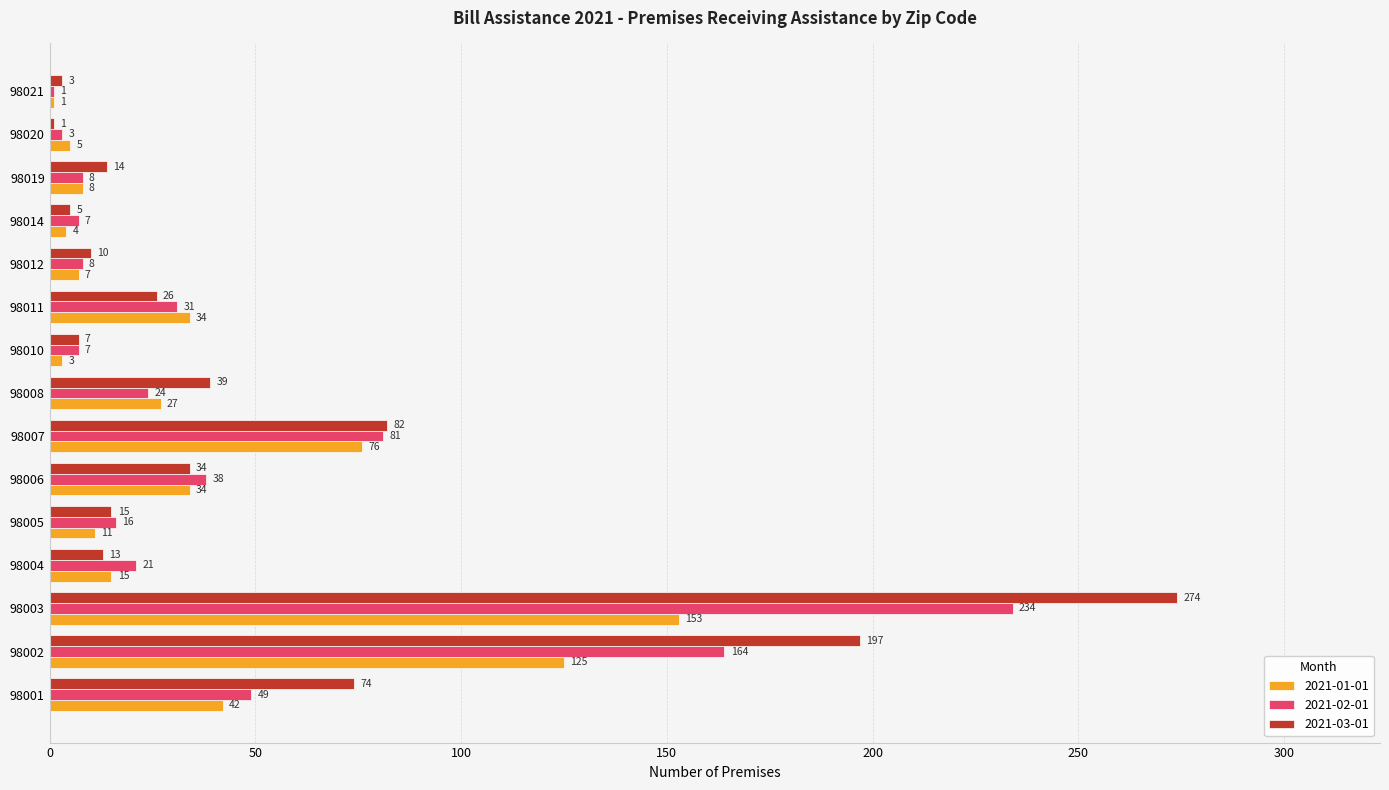

Between 98005 and 98006, which series saw the biggest shift?

2021-01-01